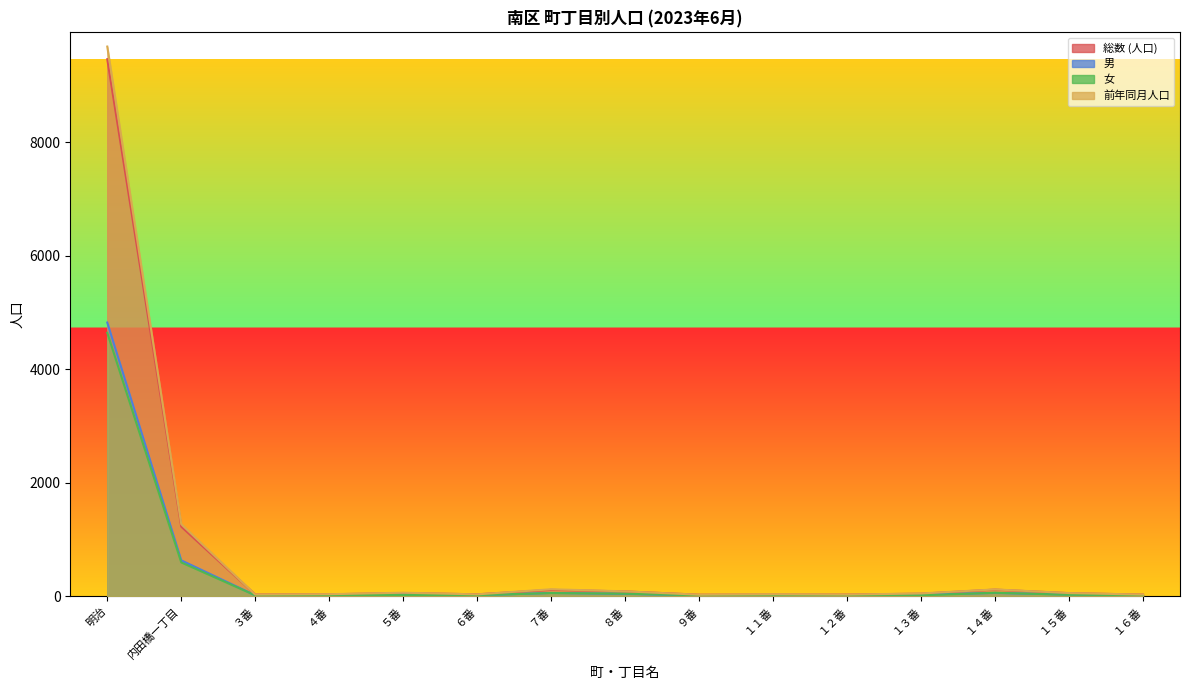

What is the difference between the second highest and minimum values in the 女 series?

583